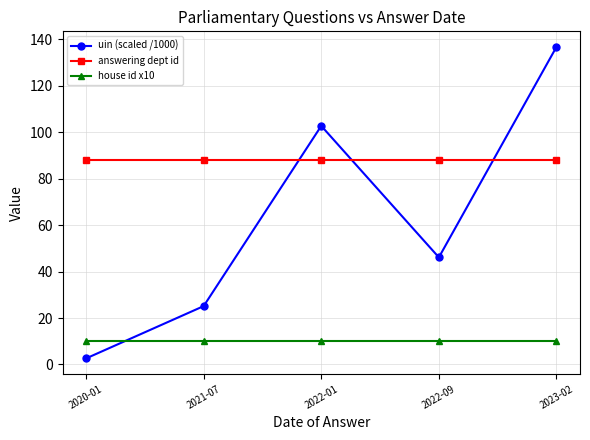

Is the value of house id x10 at 2021-07 greater than the value of answering dept id at 2021-07?

No